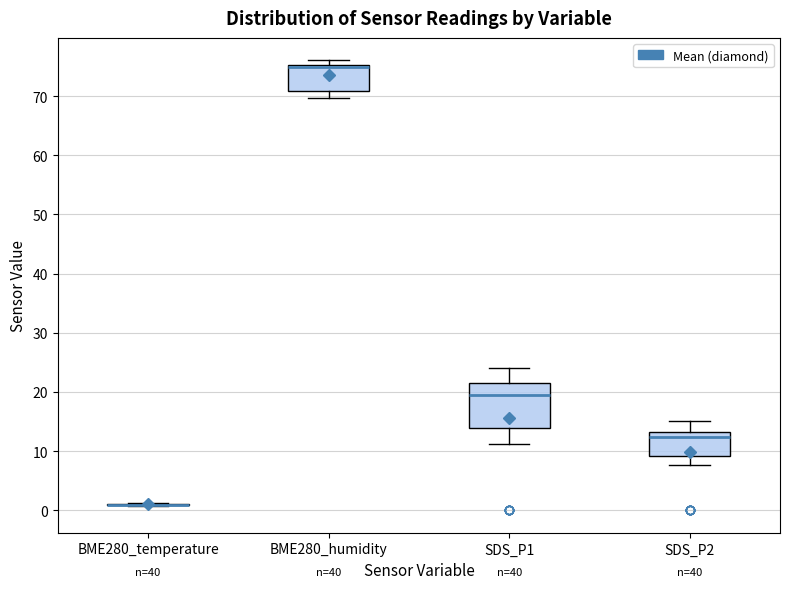

Where does the median line of the box for SDS_P1 sit on the y-axis? The values are not printed on the chart, so give them approximately, as read against the axis.

19